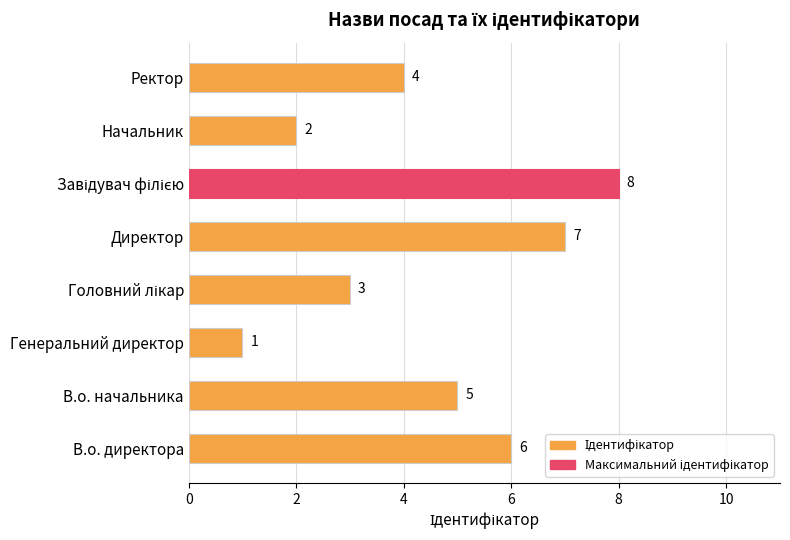

True or false: the data shows 2 at Ректор.

False